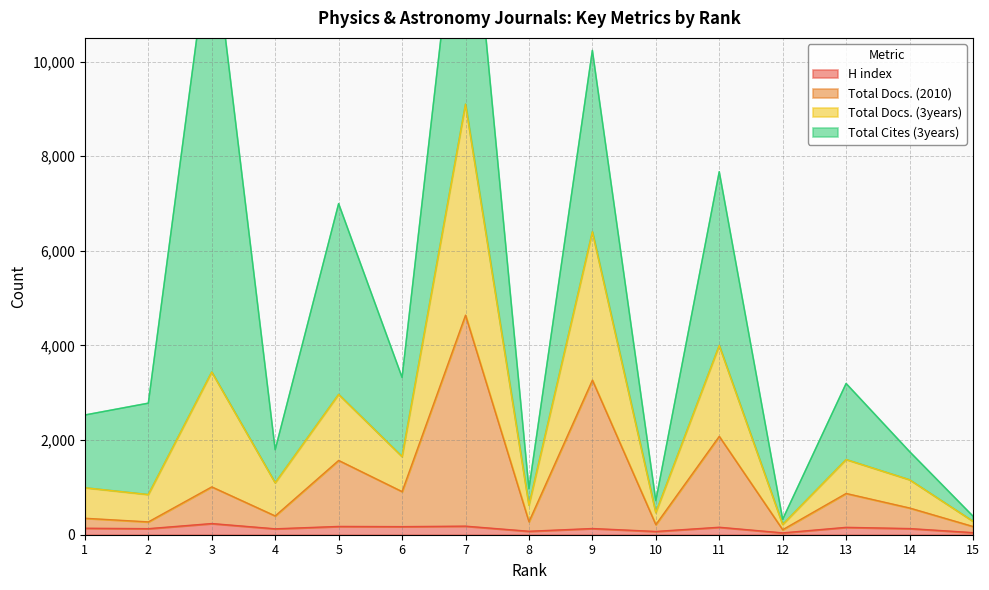

What is the difference between the Total Docs. (3years) values at 1 and 13?

596